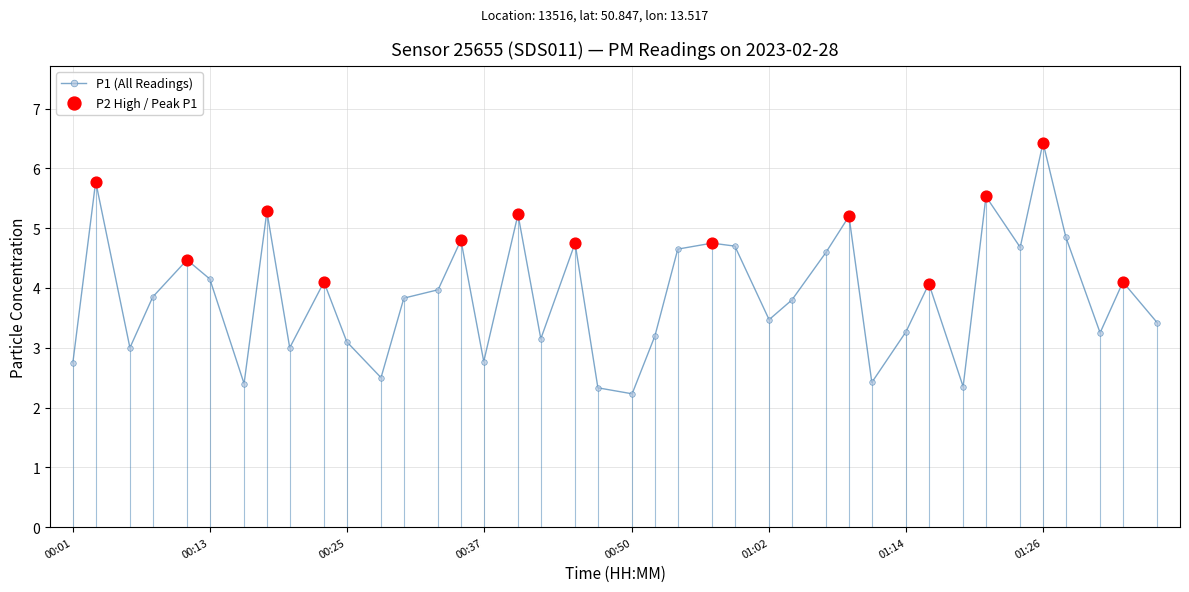

What is the value of the 32nd point from the left?

4.1